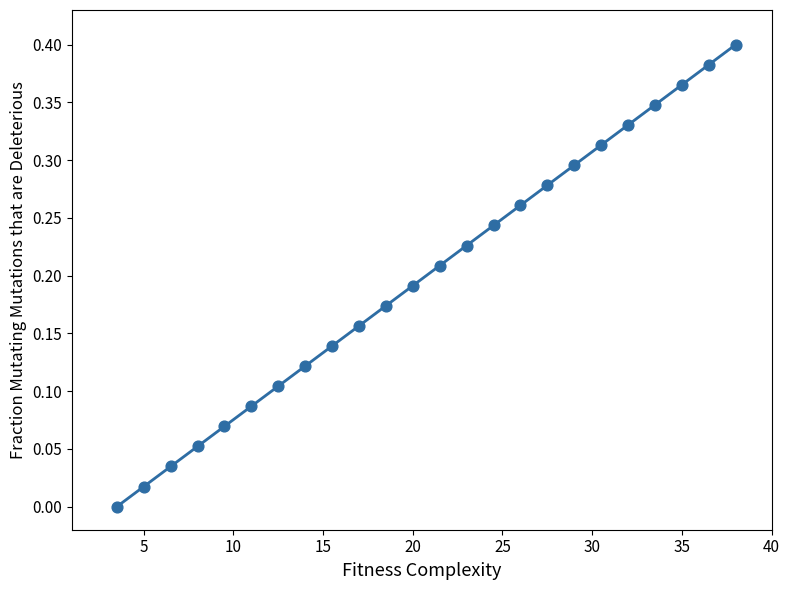

What is the range of X values (max minus min)?

34.5